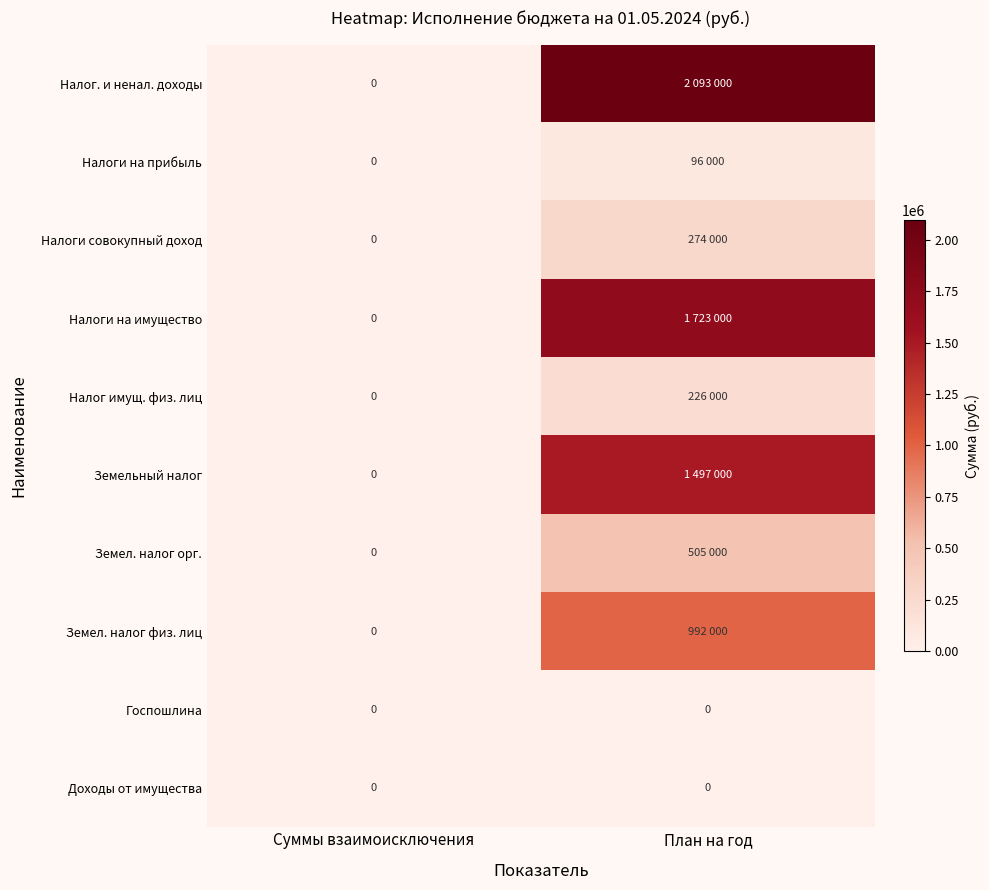

What is the sum of all Налог имущ. физ. лиц values?

226000